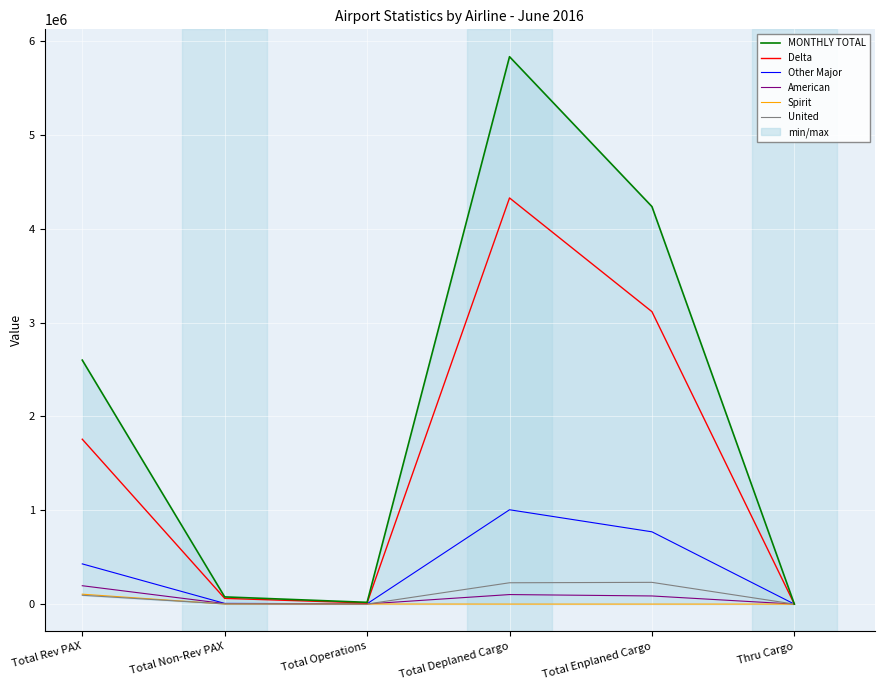

Rank the series by their maximum value, from lowest to highest.

Spirit, American, United, Other Major, Delta, MONTHLY TOTAL